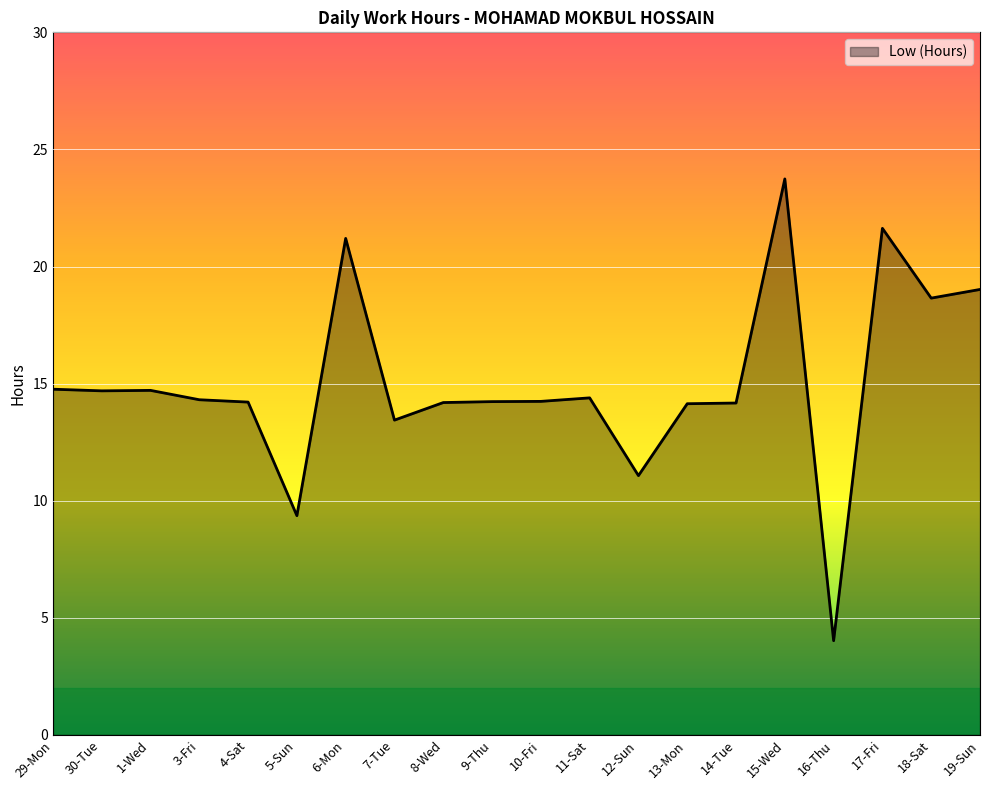

What is the maximum value shown in the chart?

23.7